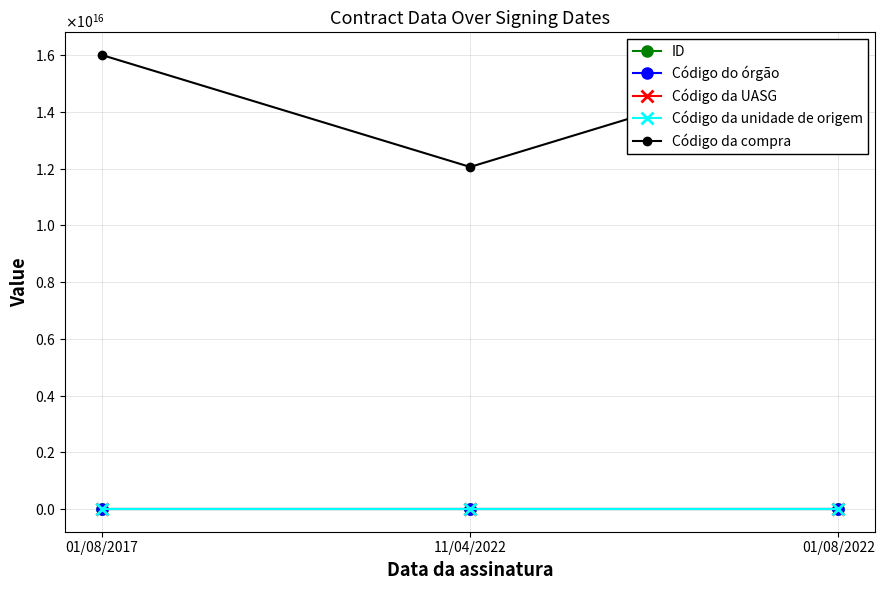

Rank the categories by Código da compra value from lowest to highest.

11/04/2022, 01/08/2017, 01/08/2022